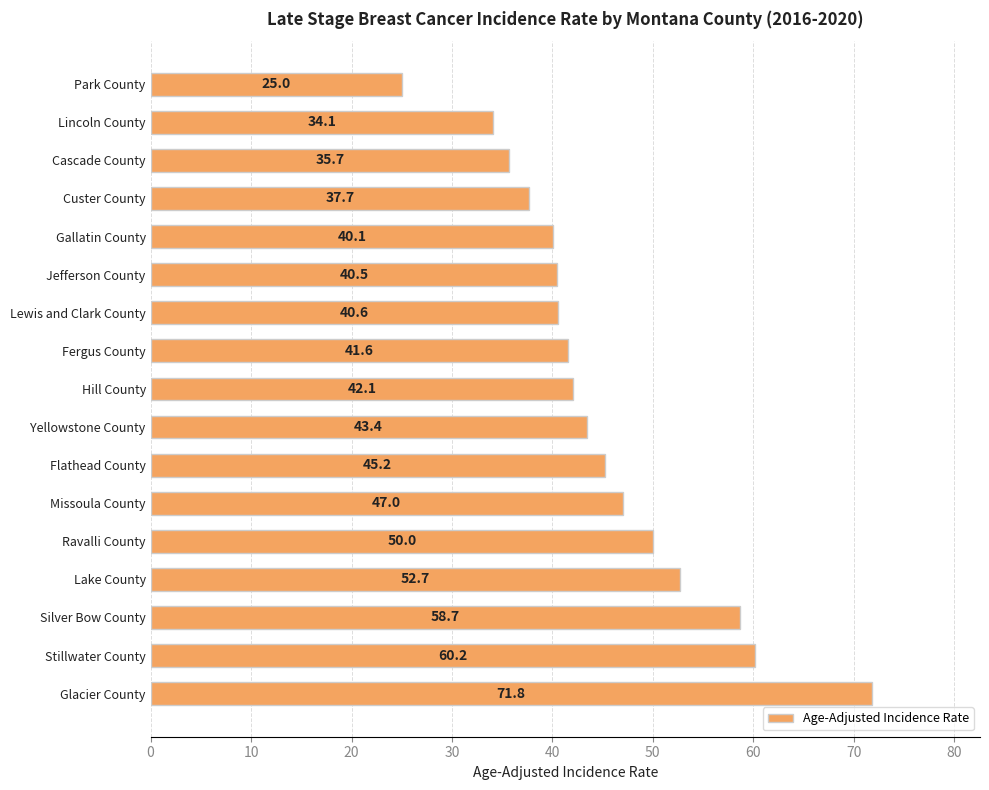

Reading top to bottom, list all the values displayed in this chart.

Park County=25.0	Lincoln County=34.1	Cascade County=35.7	Custer County=37.7	Gallatin County=40.1	Jefferson County=40.5	Lewis and Clark County=40.6	Fergus County=41.6	Hill County=42.1	Yellowstone County=43.4	Flathead County=45.2	Missoula County=47.0	Ravalli County=50.0	Lake County=52.7	Silver Bow County=58.7	Stillwater County=60.2	Glacier County=71.8